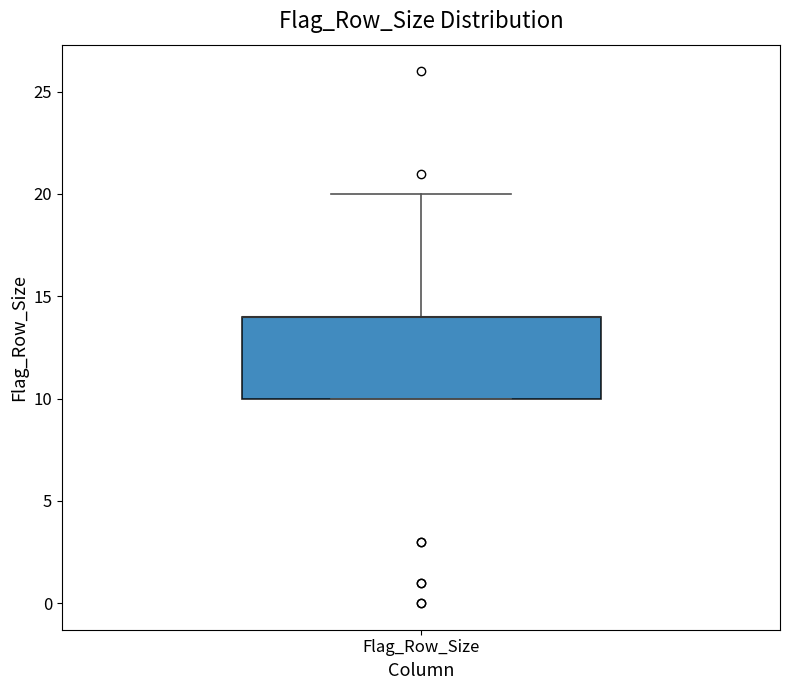

Where is the upper edge of the box for Flag_Row_Size on the y-axis? The values are not printed on the chart, so give them approximately, as read against the axis.

14